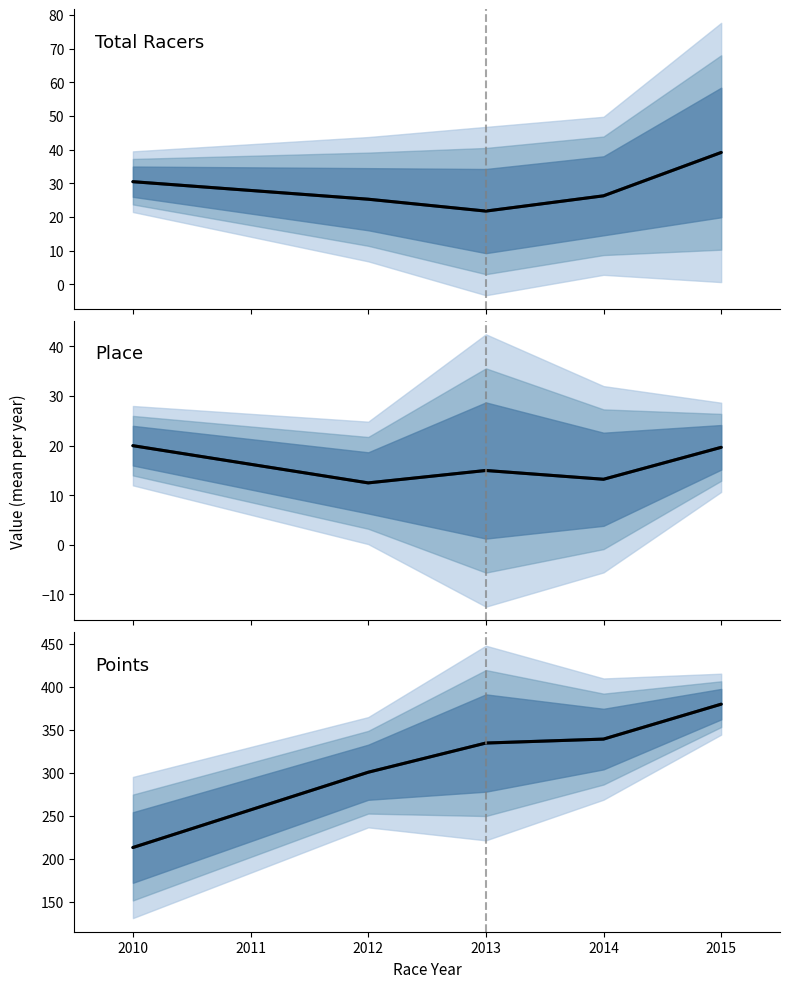

Does the chart have visible grid lines?

No